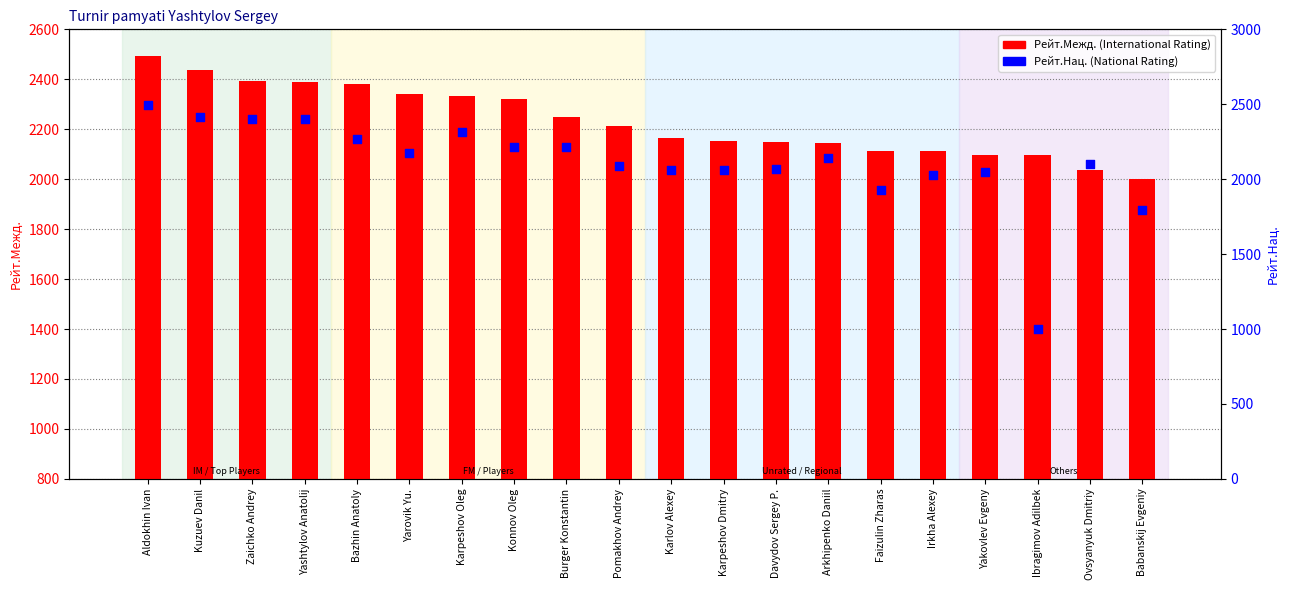

At how many categories does at least one series exceed 1479?

20